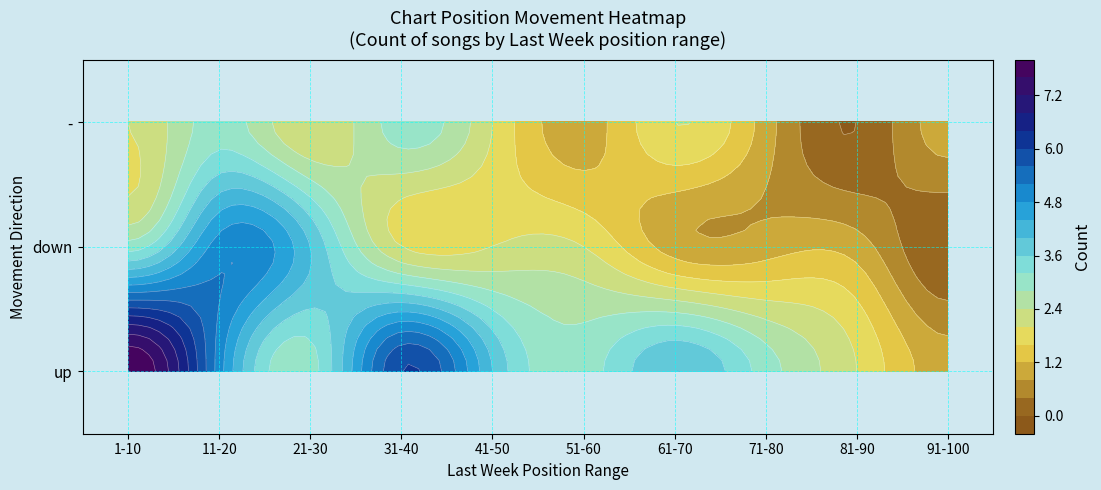

Which series has the widest spread of values?

up